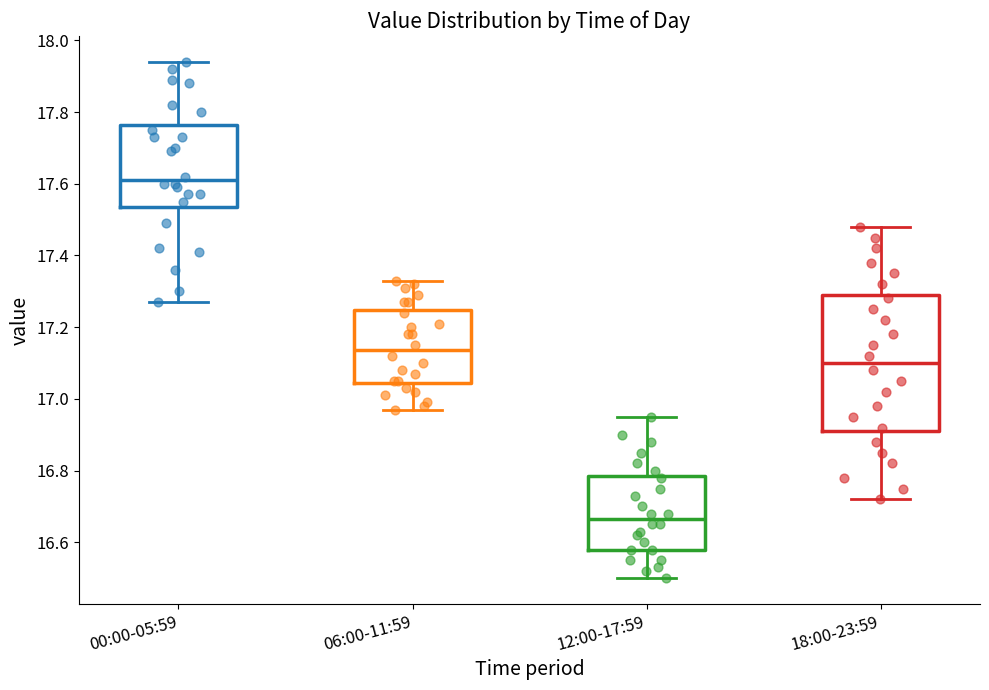

Where is the upper edge of the box for 18:00-23:59 on the y-axis? The values are not printed on the chart, so give them approximately, as read against the axis.

17.30